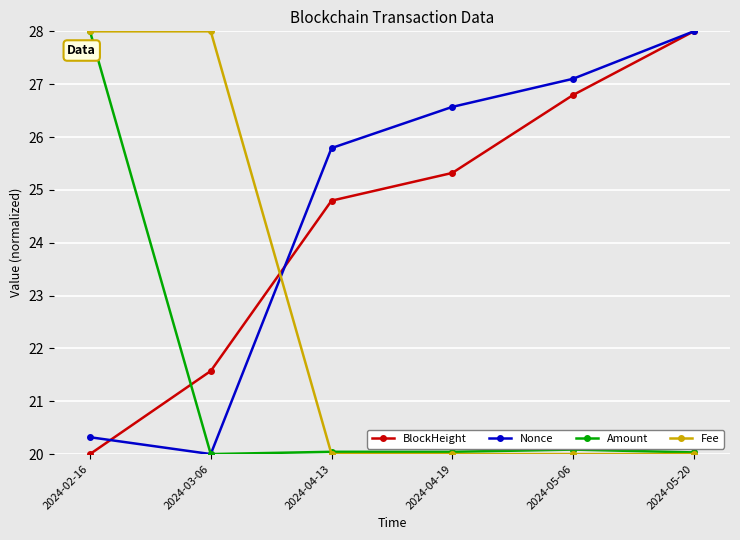

What is the sum of all Nonce values?

147.8